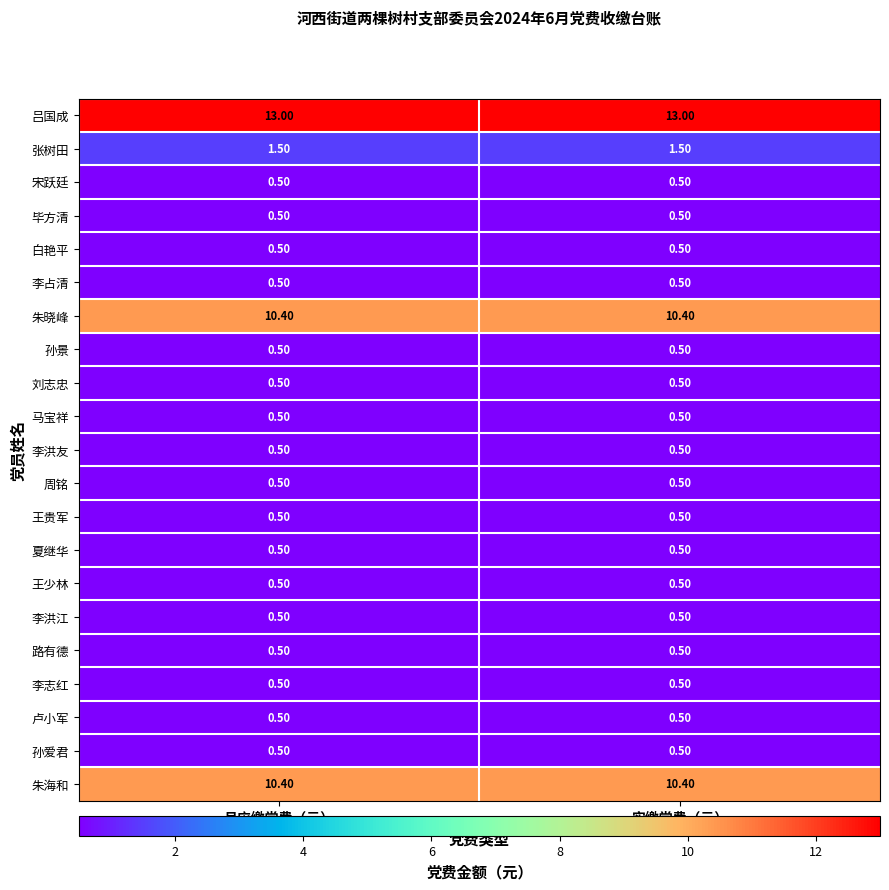

What is the total value across all series at 实缴党费（元）?

43.8